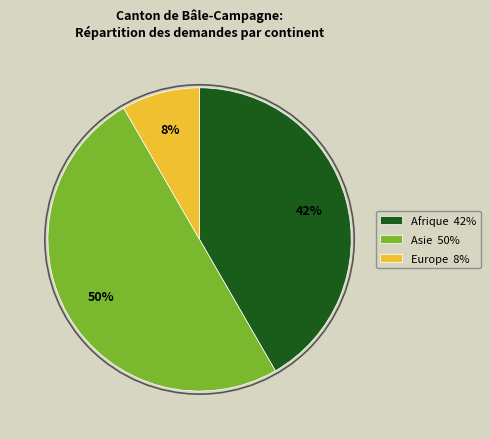

Which category has the smallest portion of the pie?

Europe